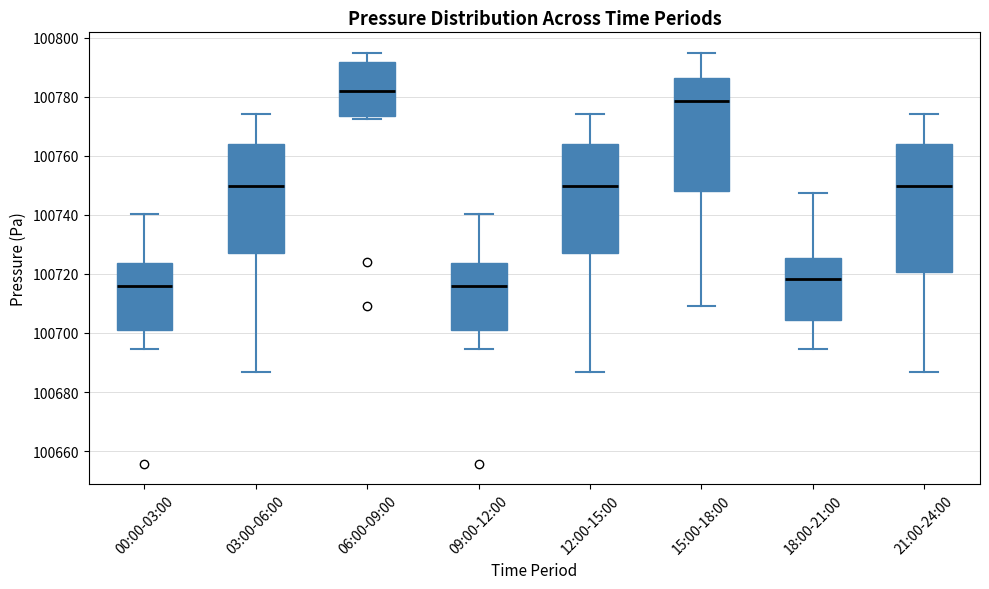

Reading left to right, read every box against the y-axis: the position of its median line, the range the box covers, and the ends of its whiskers. The values are not printed on the chart, so give them approximately, as read against the axis.

00:00-03:00: median 100716, box 100700 to 100724, whiskers 100694 to 100740
03:00-06:00: median 100750, box 100728 to 100764, whiskers 100686 to 100774
06:00-09:00: median 100782, box 100774 to 100792, whiskers 100772 to 100794
09:00-12:00: median 100716, box 100700 to 100724, whiskers 100694 to 100740
12:00-15:00: median 100750, box 100728 to 100764, whiskers 100686 to 100774
15:00-18:00: median 100778, box 100748 to 100786, whiskers 100710 to 100794
18:00-21:00: median 100718, box 100704 to 100726, whiskers 100694 to 100748
21:00-24:00: median 100750, box 100720 to 100764, whiskers 100686 to 100774